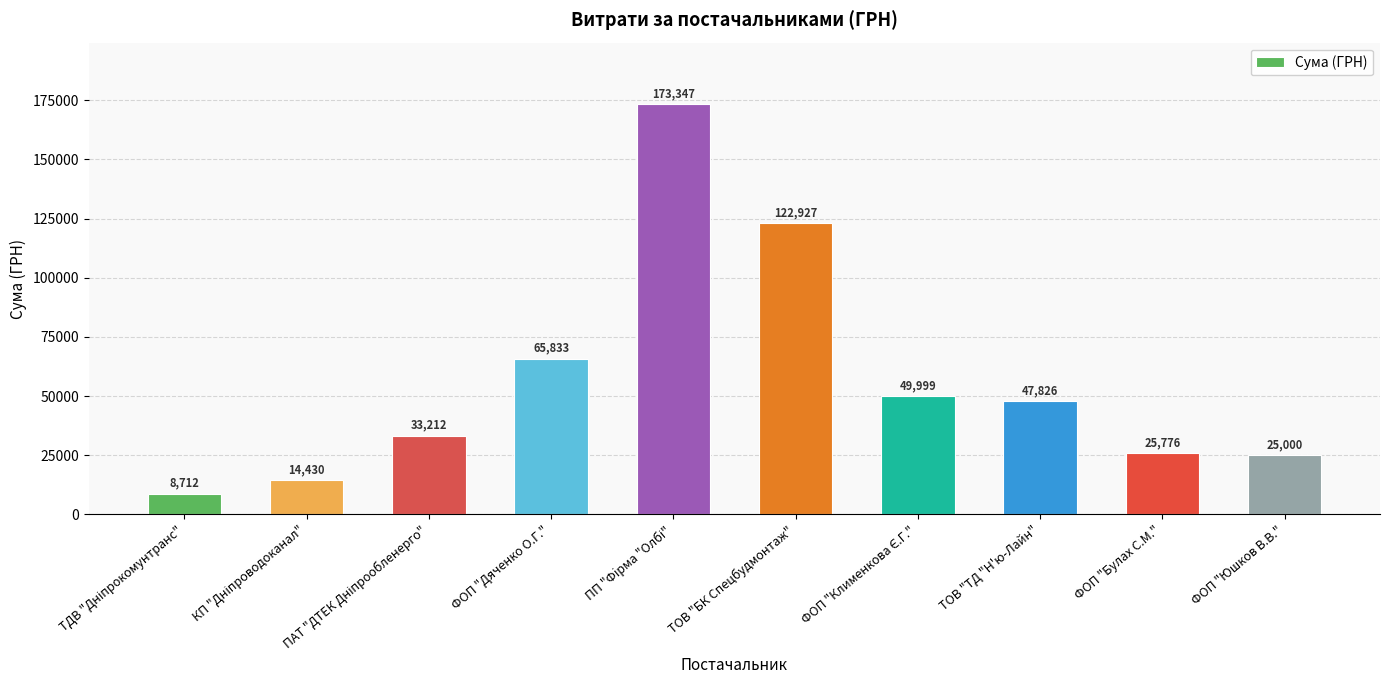

Approximately how many times larger is the value at ТОВ "ТД "Н'ю-Лайн" compared to ФОП "Юшков В.В."?

1.9